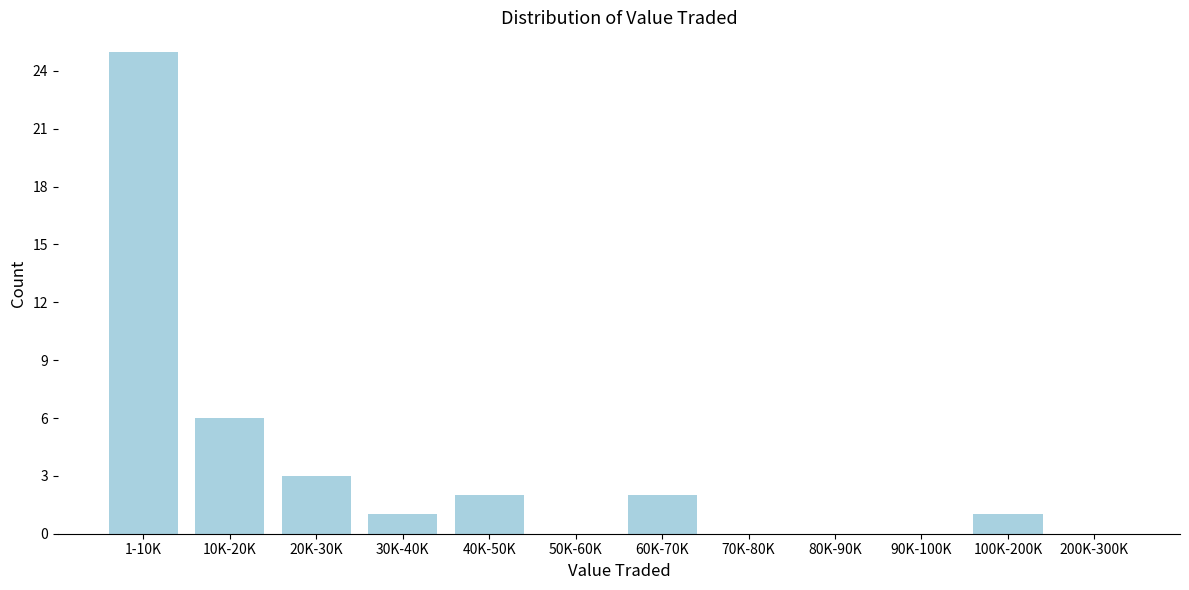

Reading left to right, transcribe all the data shown in this chart.

1-10K=25	10K-20K=6	20K-30K=3	30K-40K=1	40K-50K=2	50K-60K=0	60K-70K=2	70K-80K=0	80K-90K=0	90K-100K=0	100K-200K=1	200K-300K=0